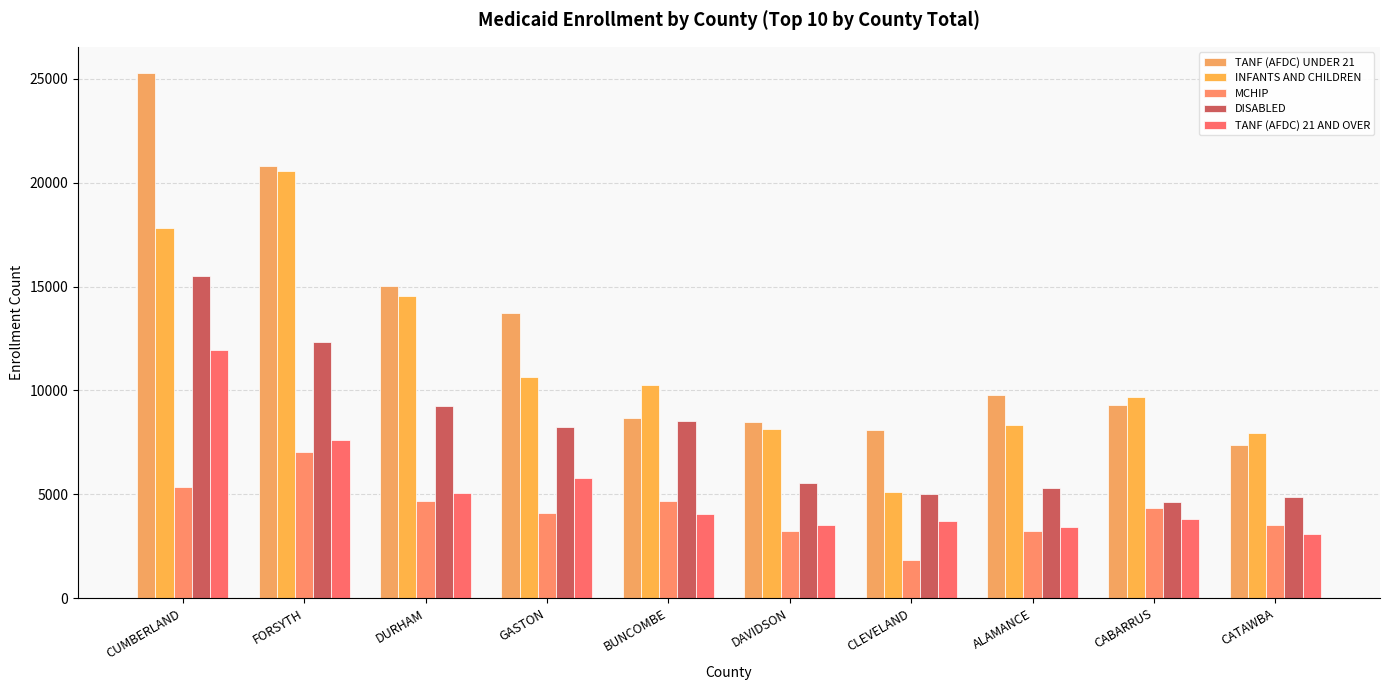

At which label is TANF (AFDC) UNDER 21 closest to 16317?

DURHAM